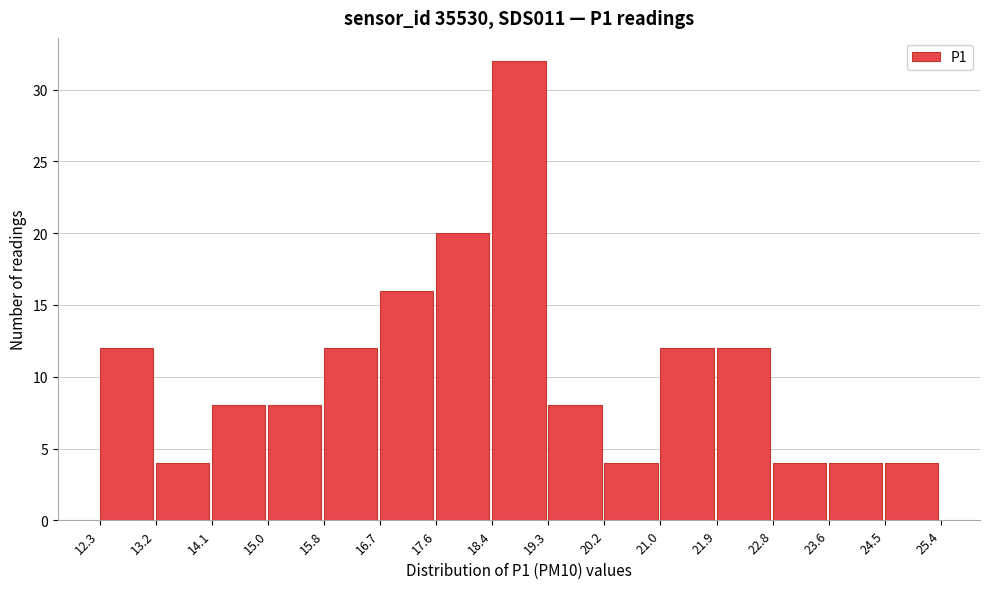

Reading left to right, transcribe this chart: for each bar, give the range it covers on the x-axis and its height. The values are not printed on the chart, so give them approximately, as read against the axis.

12.3 to 13.2: 12
13.2 to 14.1: 4
14.1 to 15.0: 8
15.0 to 15.8: 8
15.8 to 16.7: 12
16.7 to 17.6: 16
17.6 to 18.4: 20
18.4 to 19.3: 32
19.3 to 20.2: 8
20.2 to 21.0: 4
21.0 to 21.9: 12
21.9 to 22.8: 12
22.8 to 23.6: 4
23.6 to 24.5: 4
24.5 to 25.4: 4